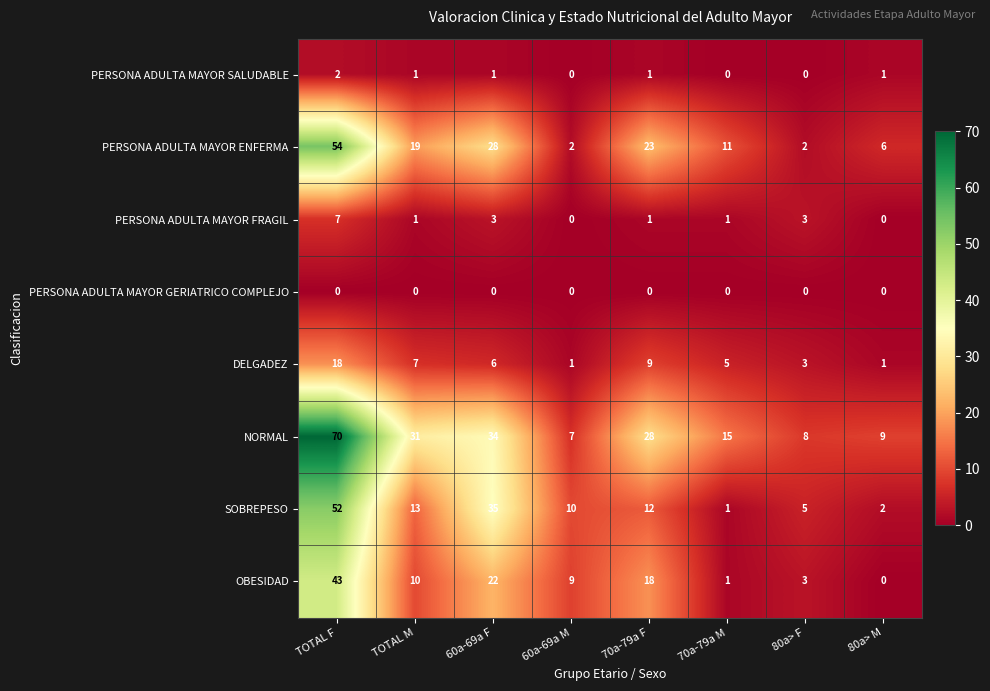

At which category is the sum across all series the highest?

TOTAL F